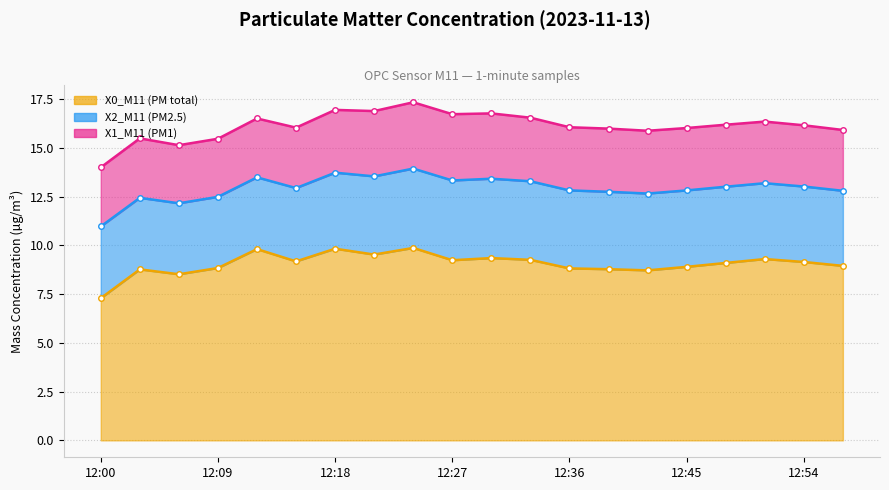

What is the value of the X0_M11 (PM total) point at the 20th from the left?

8.9